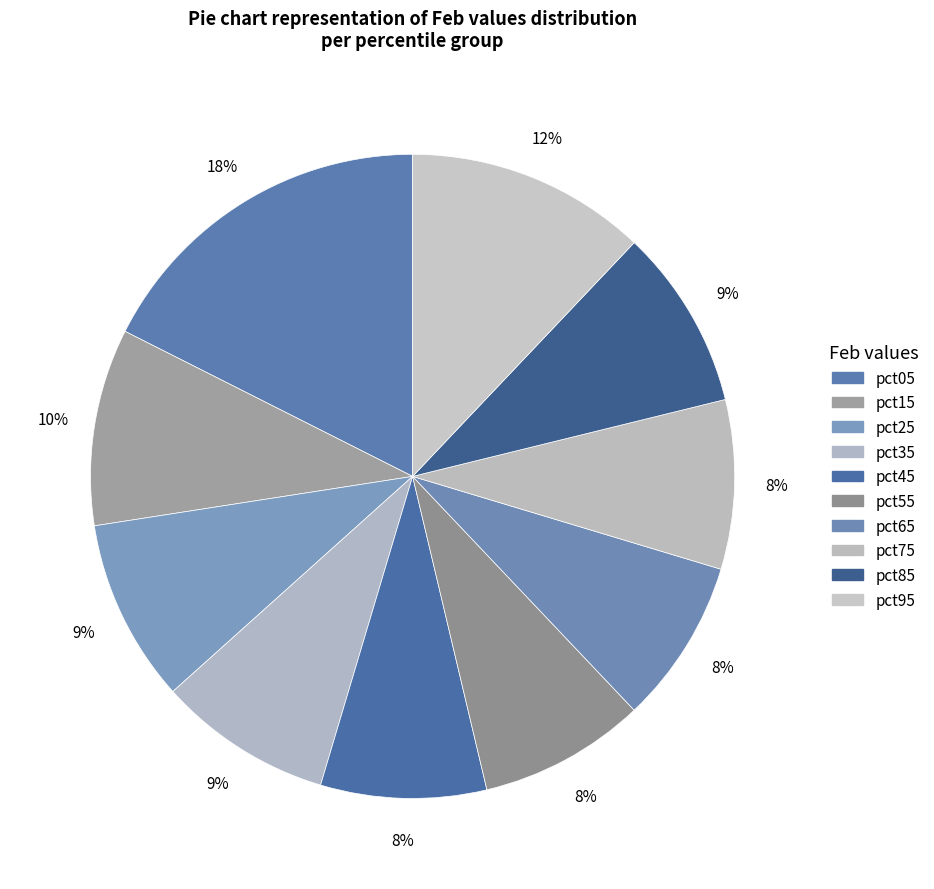

The pct45 slice represents 14% of the pie. True or false?

False